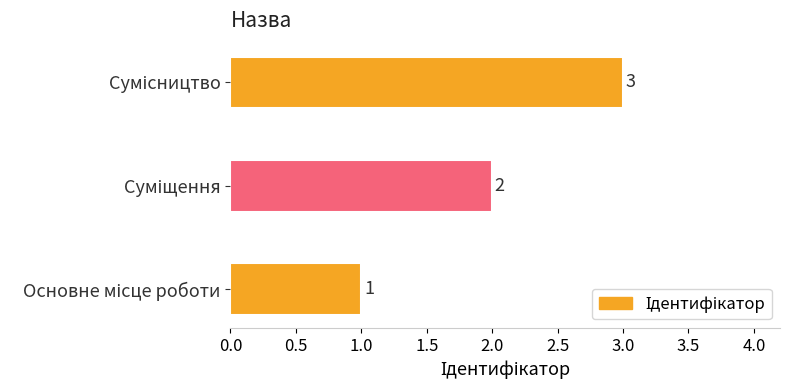

Count the values in the range 1 to 3.

3